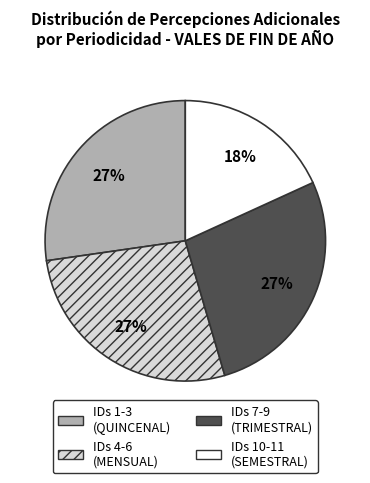

What is the ratio of the value at IDs 4-6 (MENSUAL) to the value at IDs 7-9 (TRIMESTRAL)?

1.0